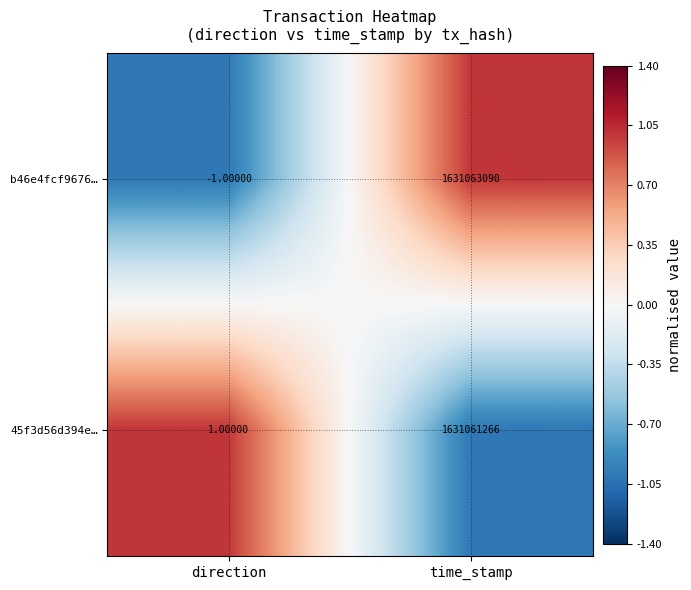

What is the smallest value displayed?

-1